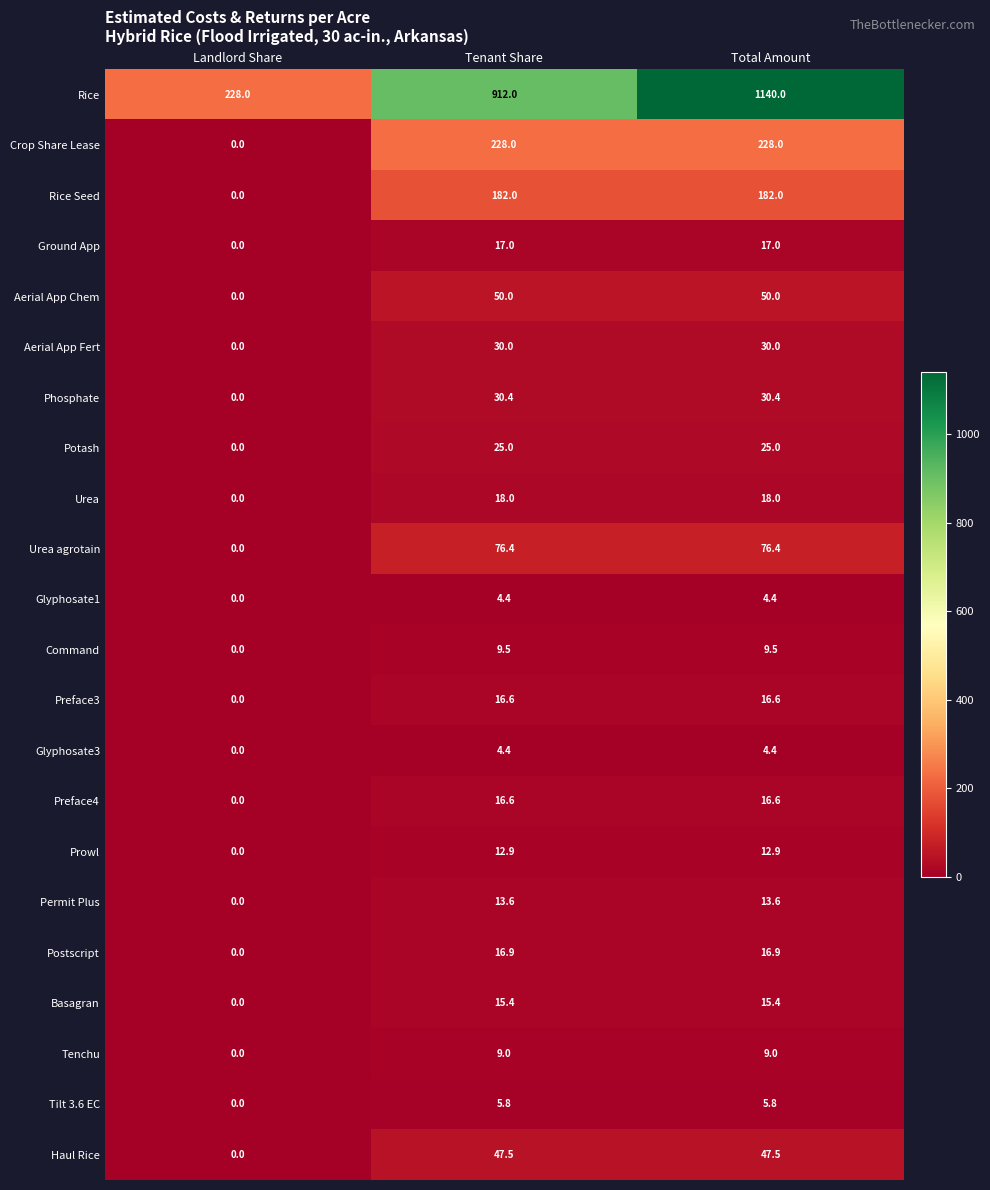

Count the number of data series in this chart.

22